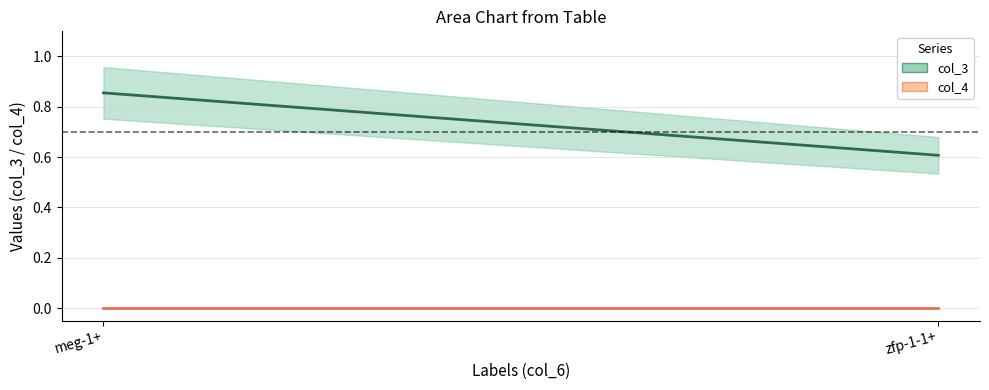

Rank the series by their average value, from lowest to highest.

col_4, col_3